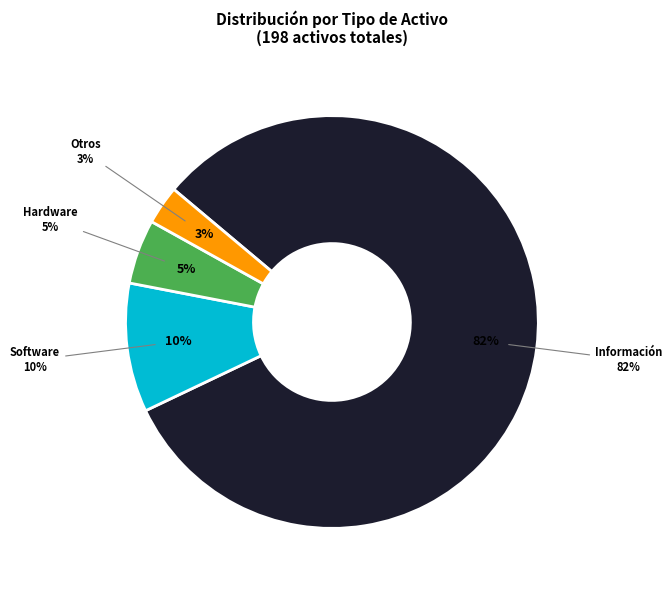

How many segments does this pie chart have?

4